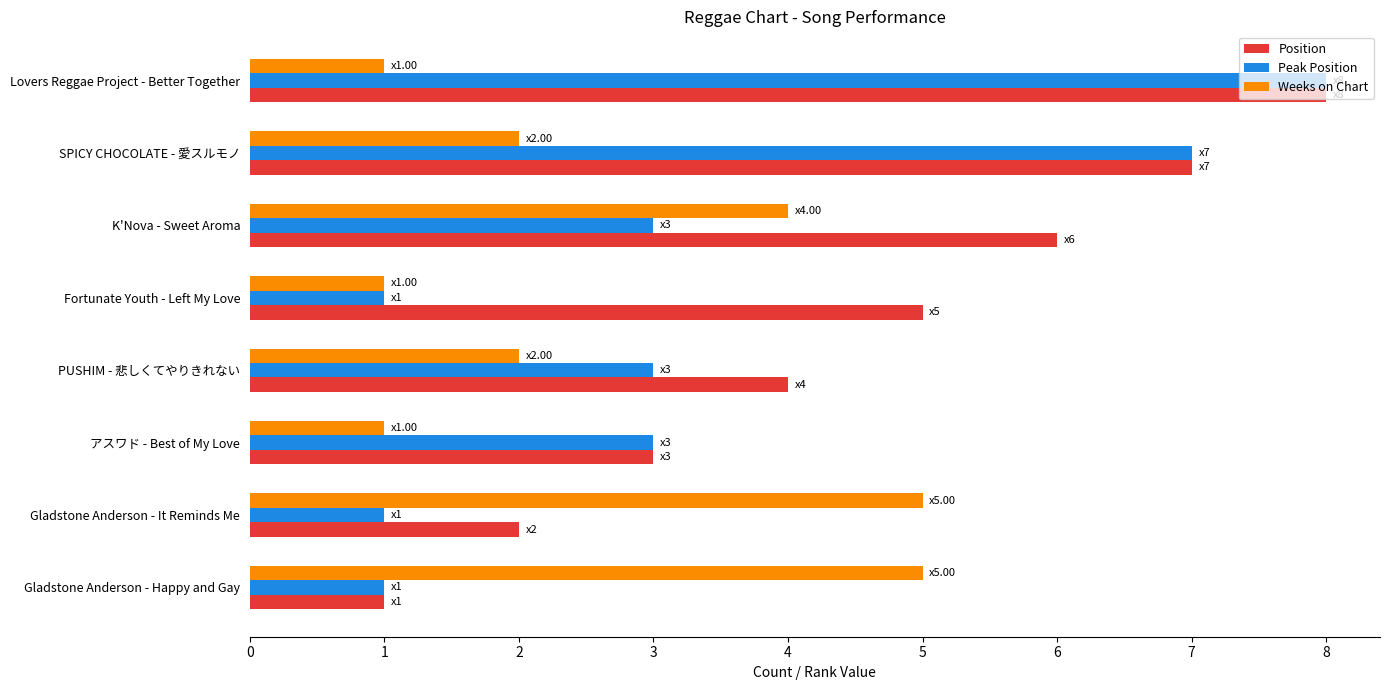

What is the difference between the highest and lowest values at Fortunate Youth - Left My Love?

4